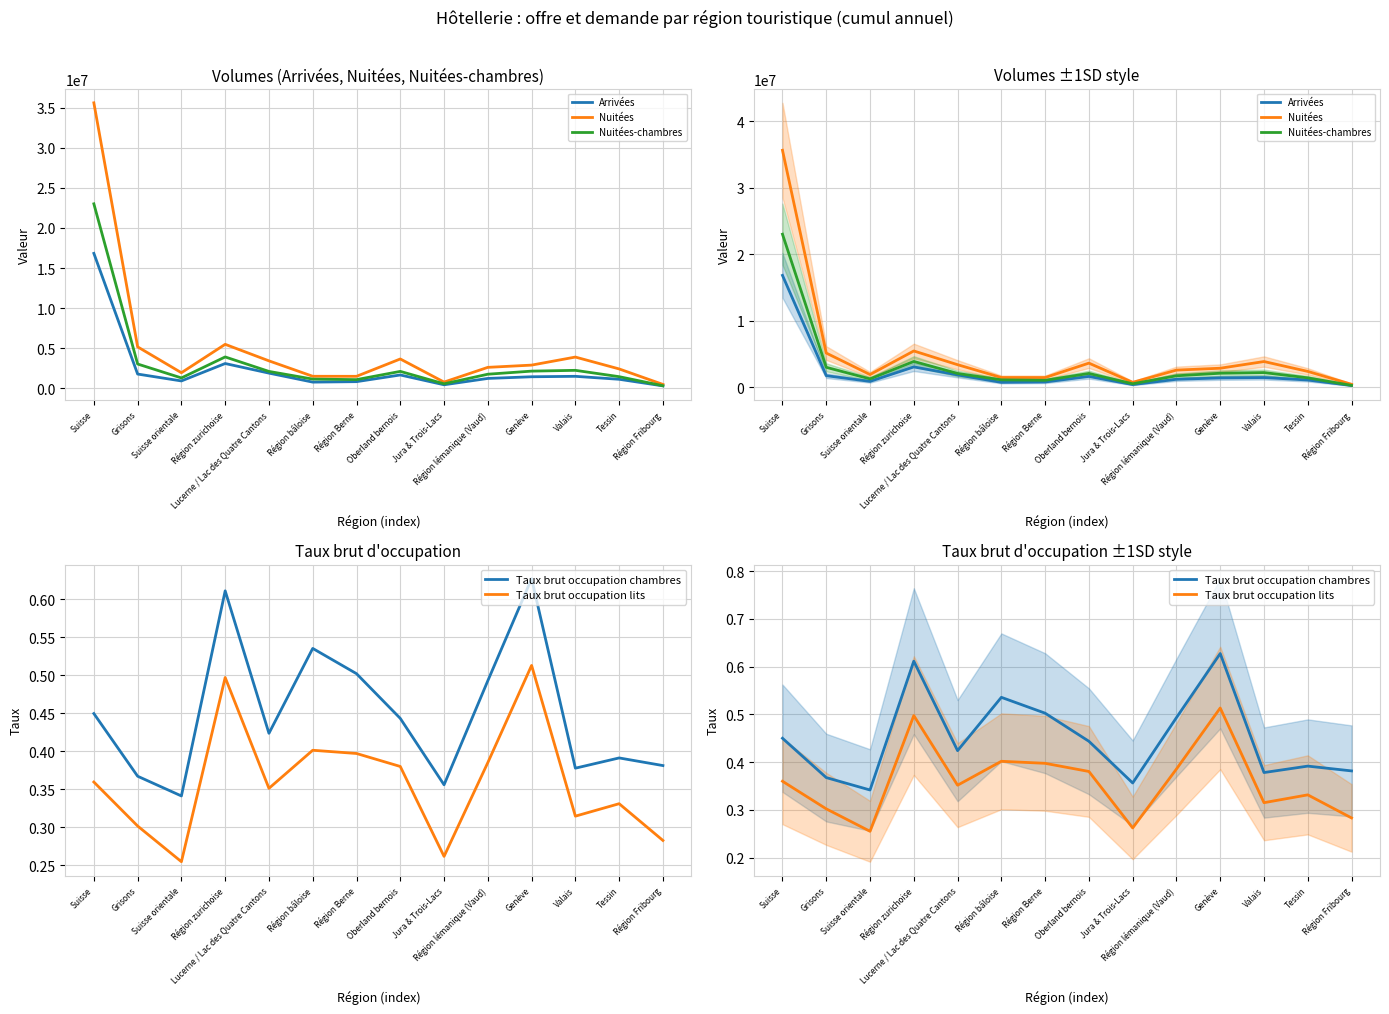

At how many categories does at least one series exceed 15561476?

1